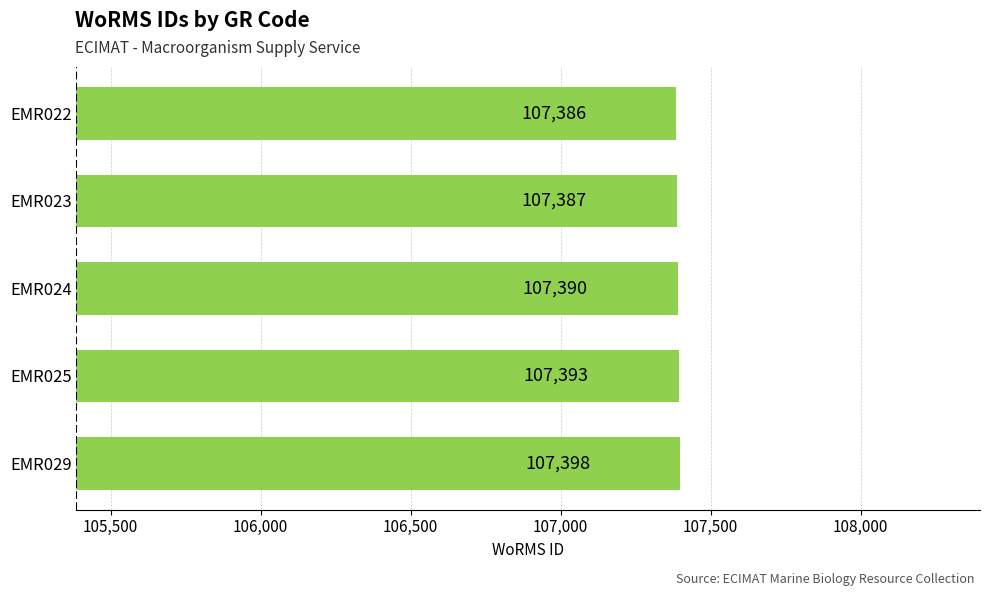

What value does the data have at EMR029, to the nearest 10?

107400